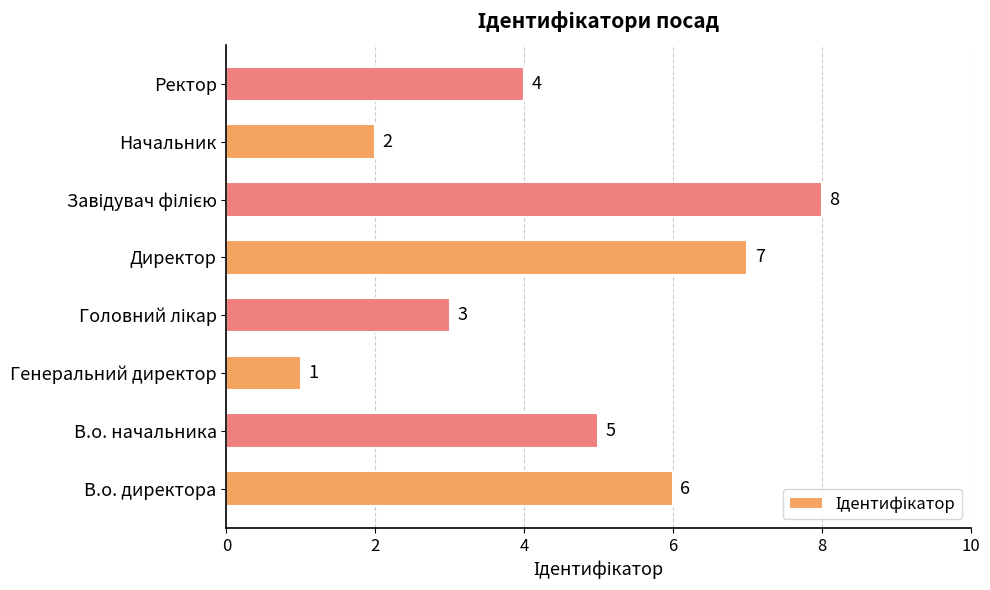

Which category has the lowest value across all series?

Генеральний директор